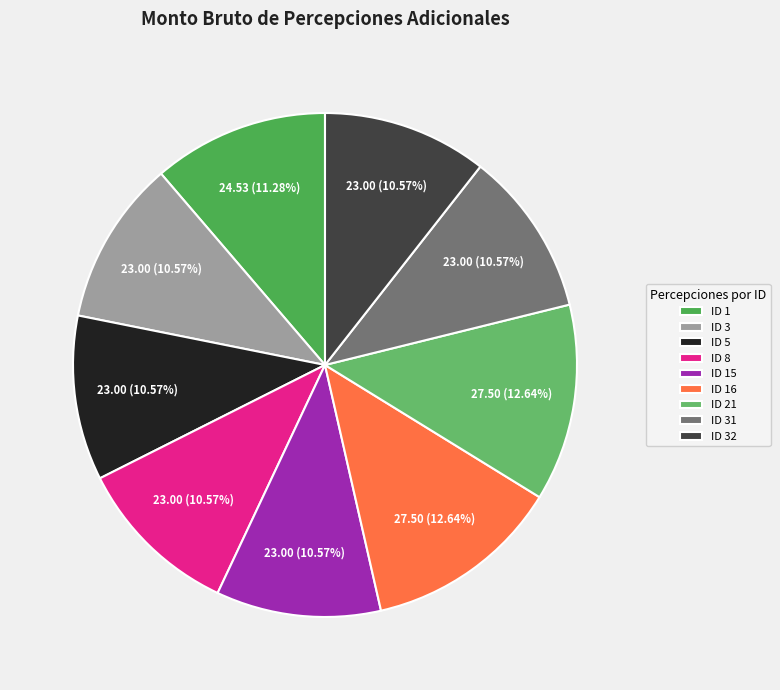

How many segments does this pie chart have?

9